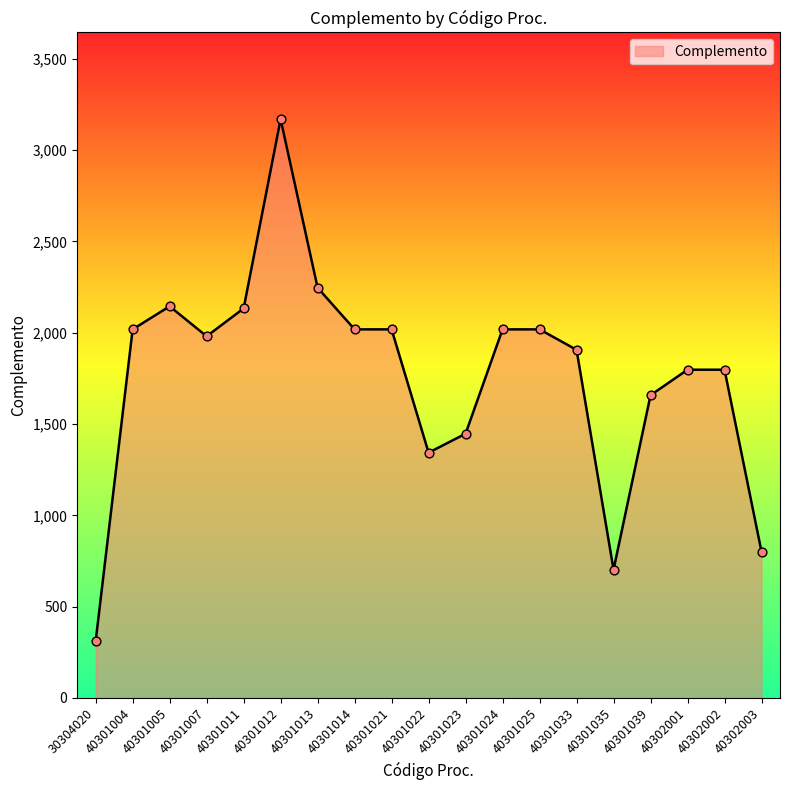

What is the change in value from 40301013 to 40301033?

-340.0